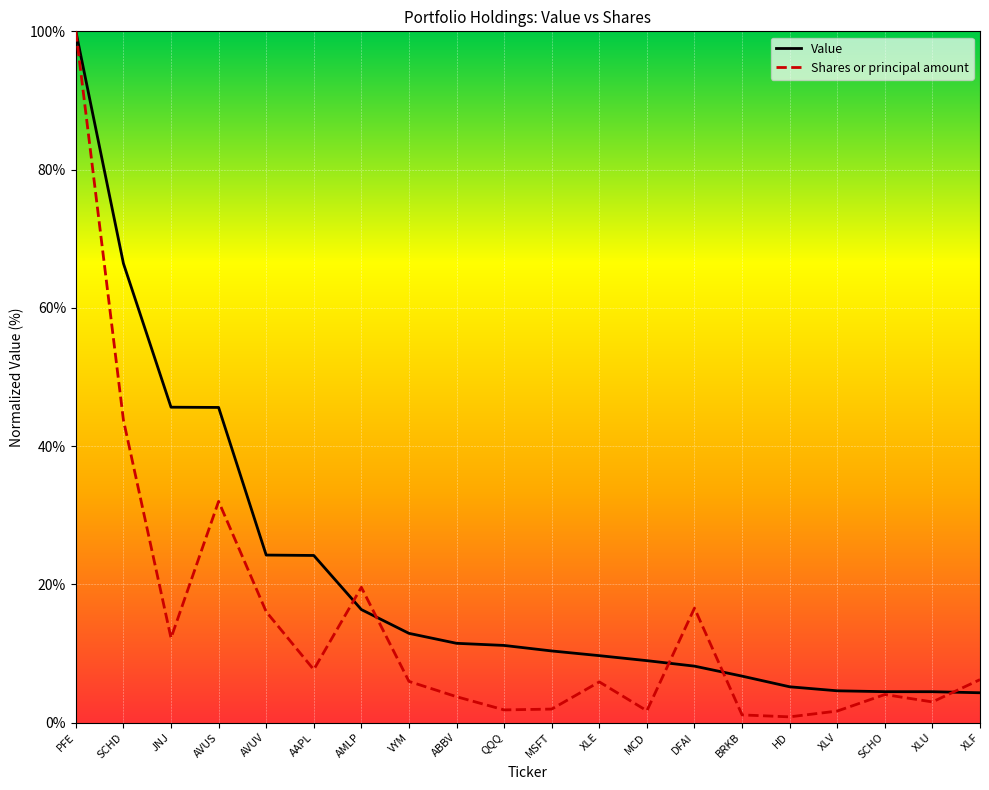

List the series in order of their overall mean, highest first.

Value, Shares or principal amount